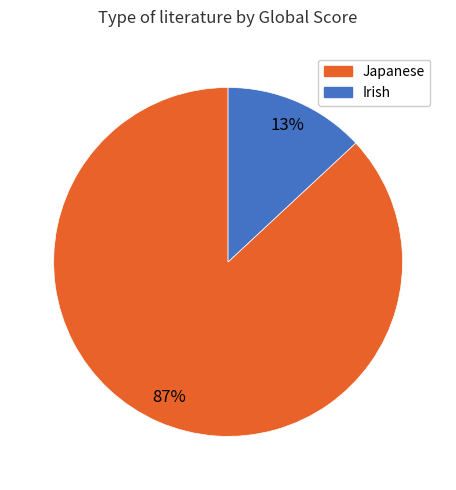

To the nearest percent, what is the difference between the largest and smallest slice percentages?

74%